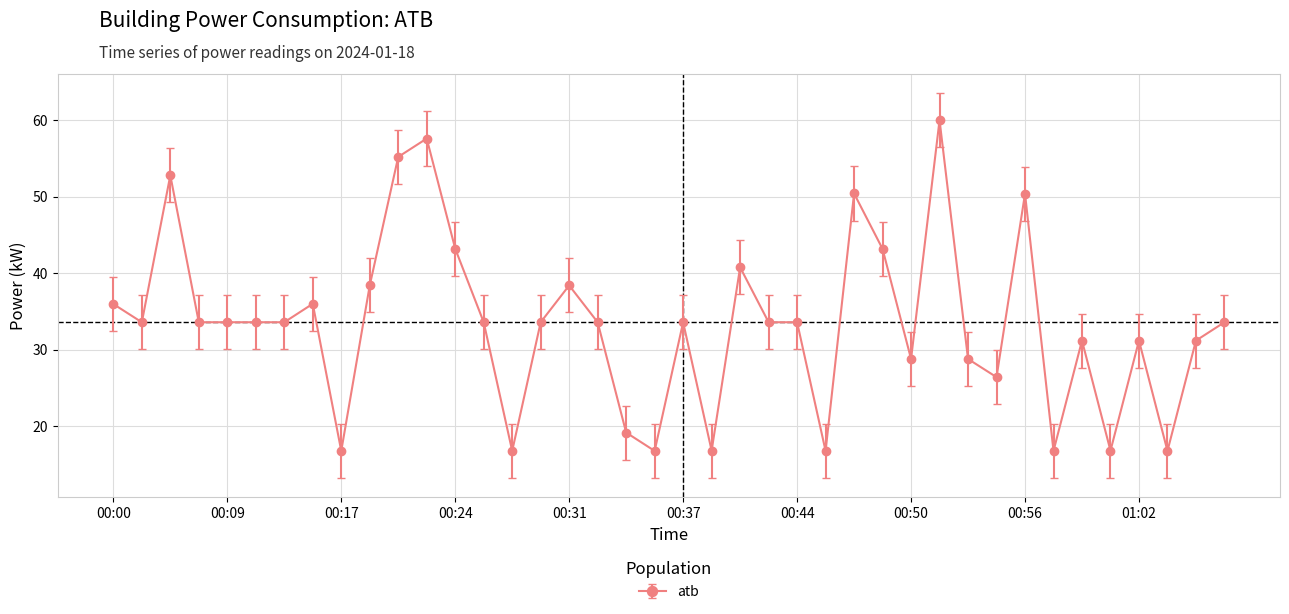

True or false: the data has more than 0 interior local peaks.

True